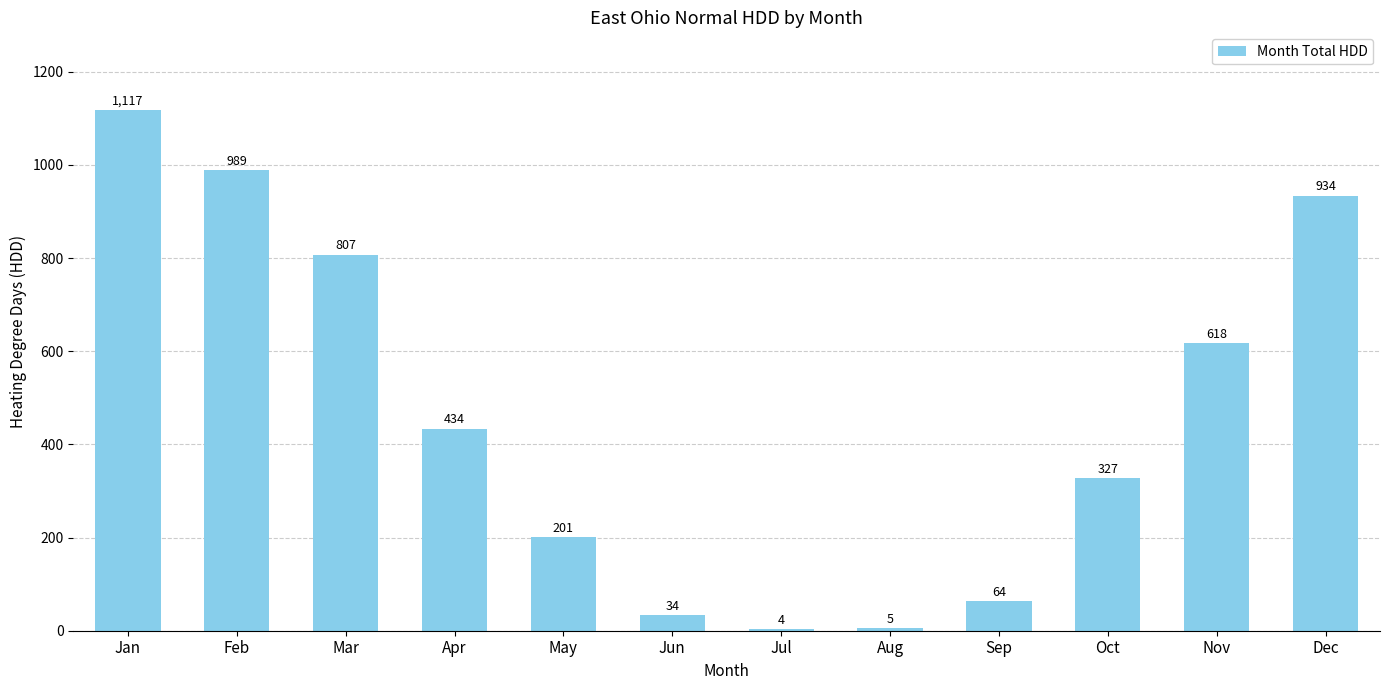

Reading left to right, list all the values displayed in this chart.

Jan=1117	Feb=989	Mar=807	Apr=434	May=201	Jun=34	Jul=4	Aug=5	Sep=64	Oct=327	Nov=618	Dec=934